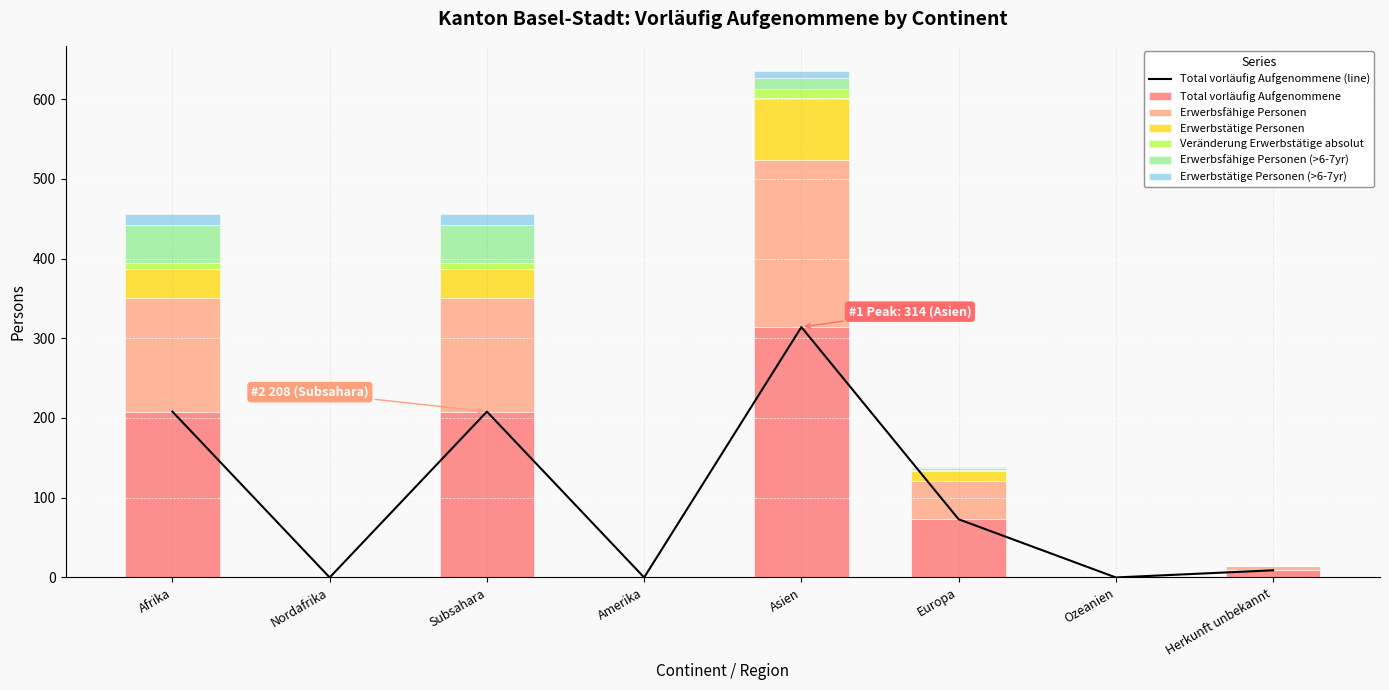

At which category does the chart reach its peak across all series?

Asien